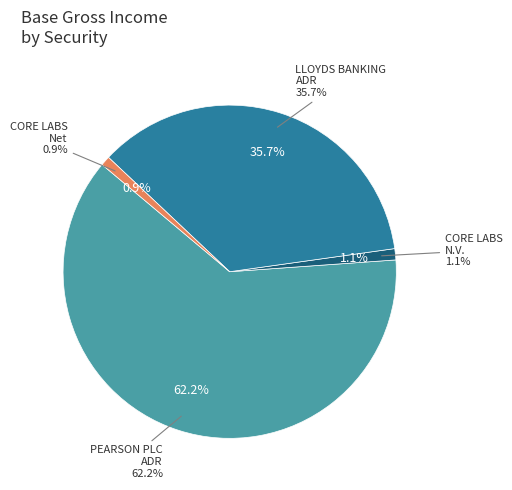

Which category has the biggest portion of the pie?

PEARSON PLC SPONSORED ADR